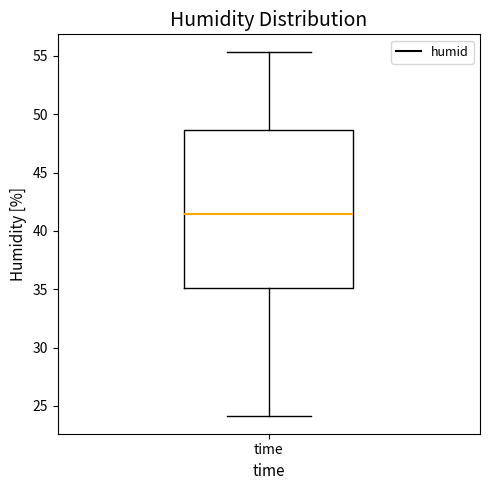

Transcribe this box plot: give where the median line is, the range the box spans, and where the two whiskers end, as read against the y-axis. The values are not printed on the chart, so give them approximately, as read against the axis.

median 41.5, box 35.0 to 48.5, whiskers 24.0 to 55.5